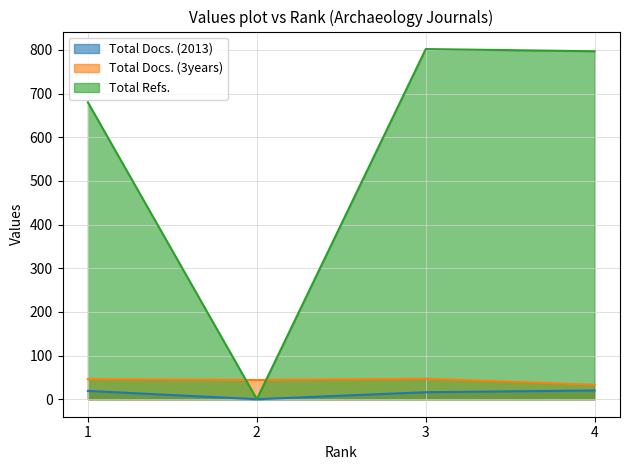

In Total Refs., how many points are higher than both neighbors (excluding endpoints)?

1